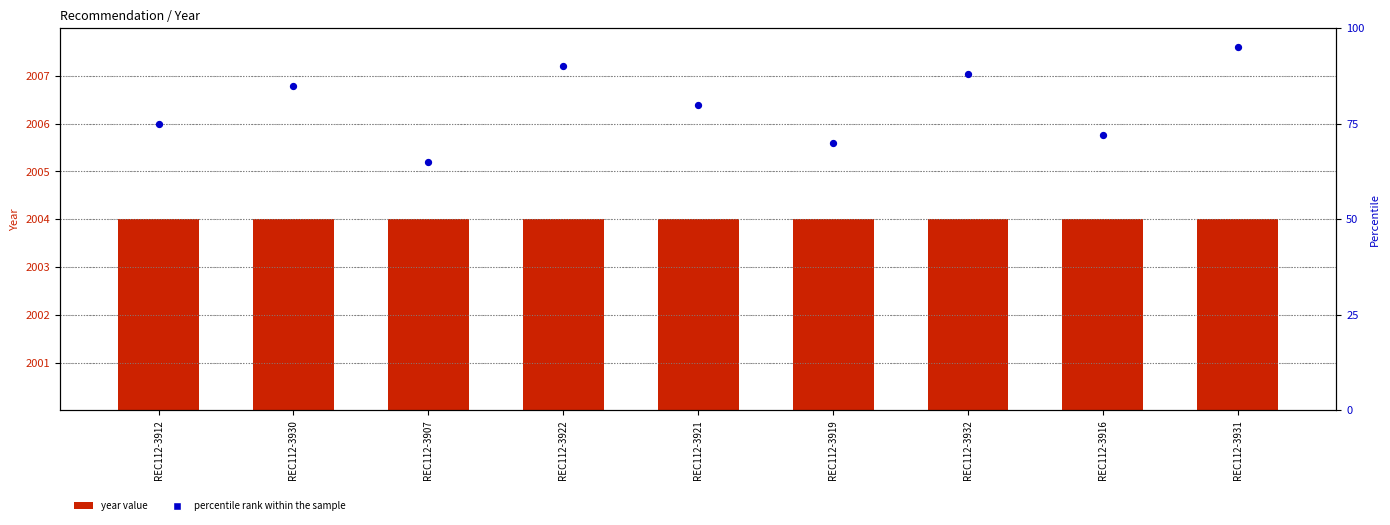

Which series has the largest total across all categories?

year value